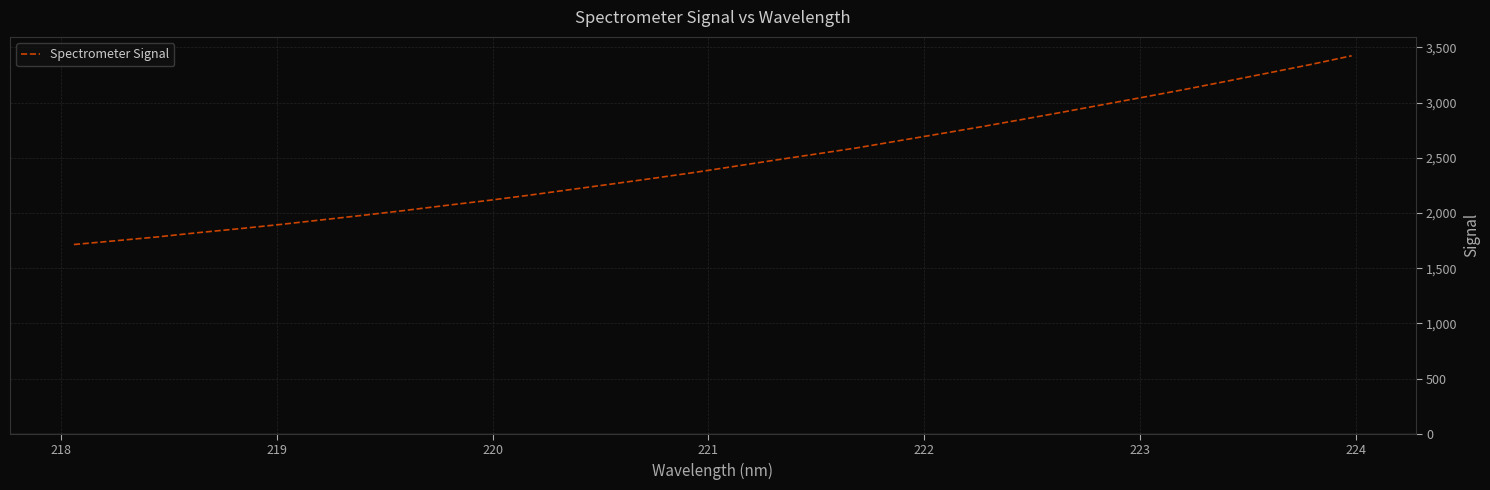

What is the difference between the maximum and minimum values?

1709.1